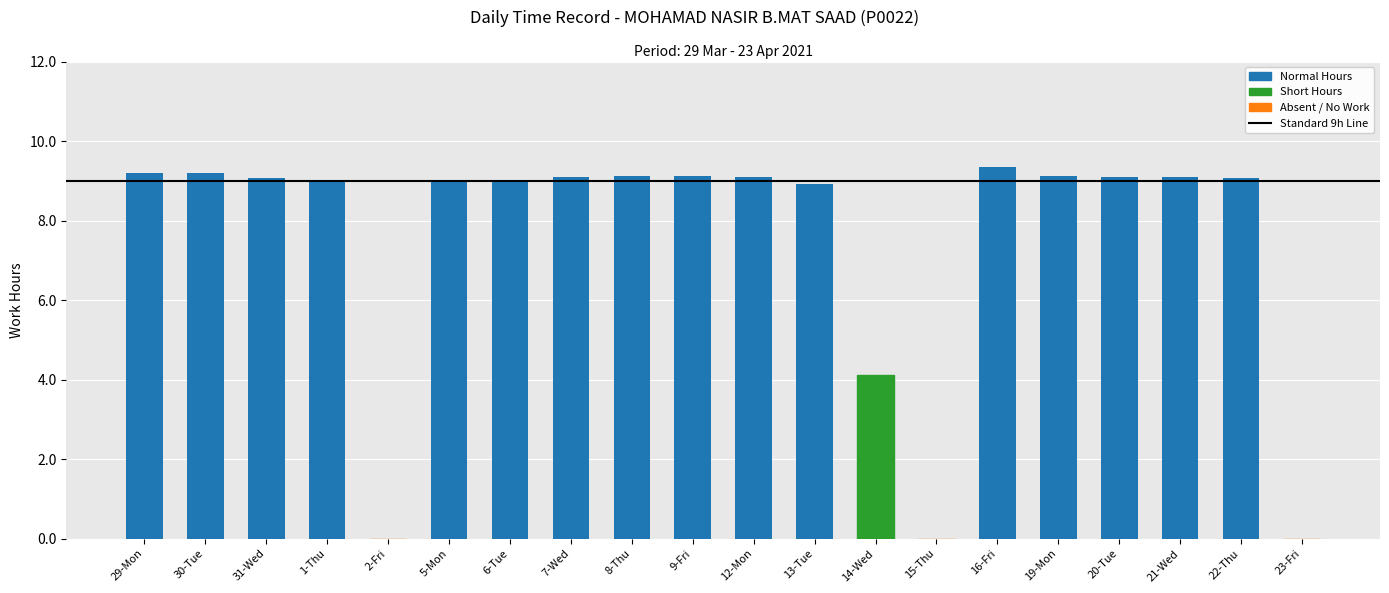

How many series are shown in this chart?

1